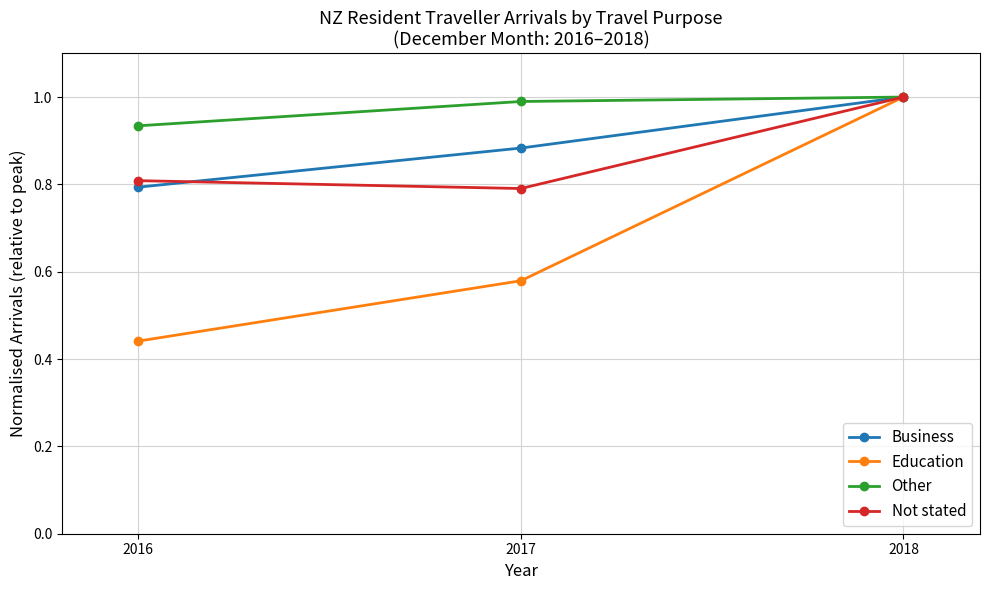

What is the sum of all Other values?

2.9